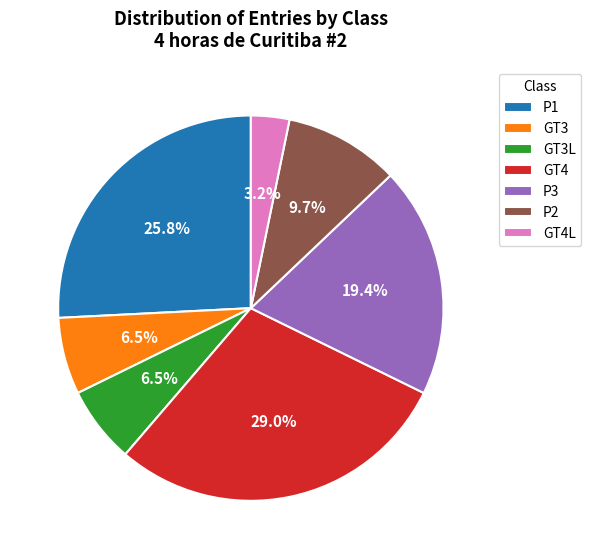

To the nearest percent, what percentage of the pie is GT4L?

3%